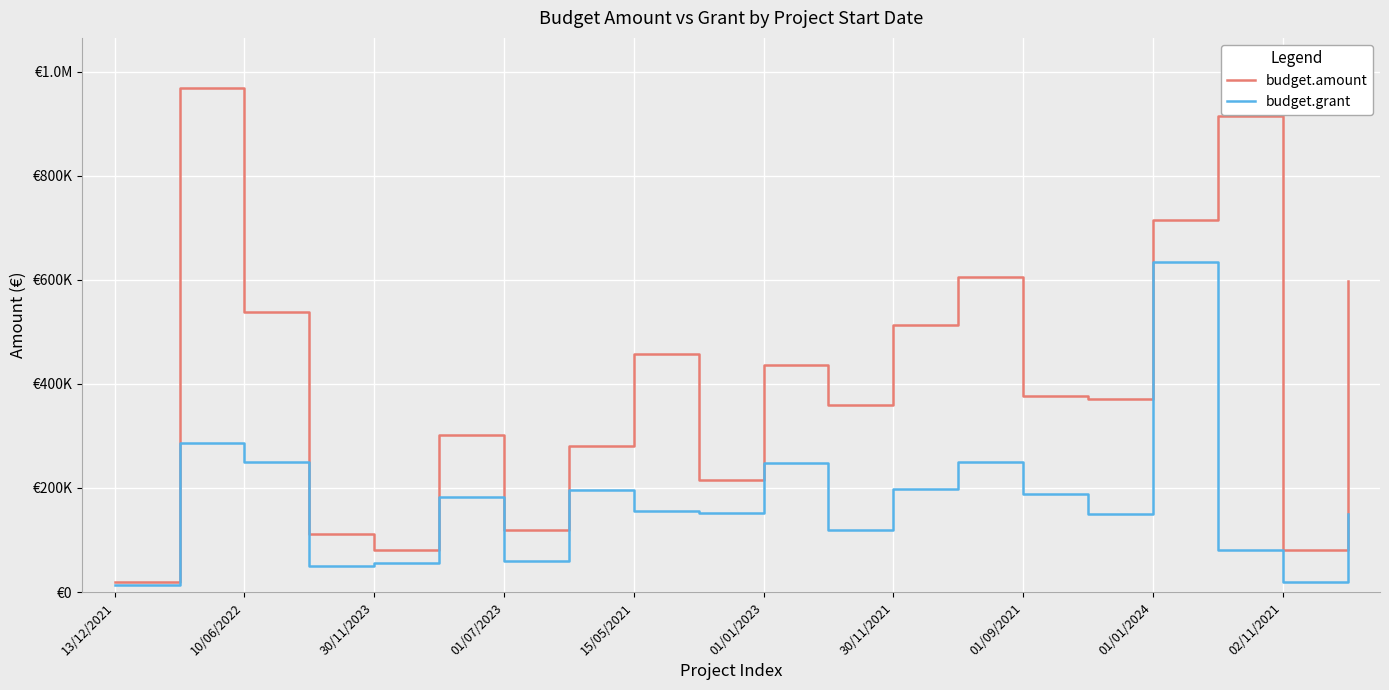

What are all the series names shown in the legend?

budget.amount, budget.grant